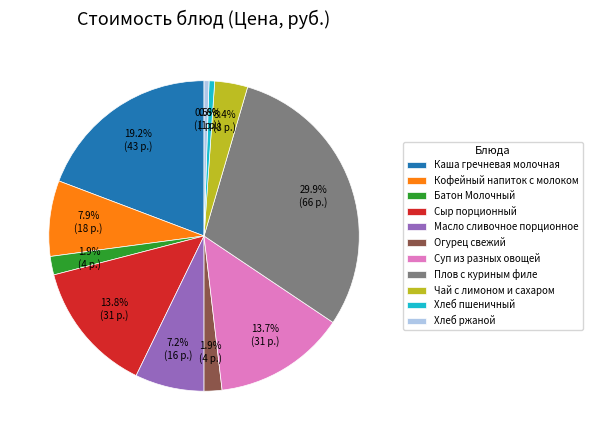

Does any single category account for the majority?

No